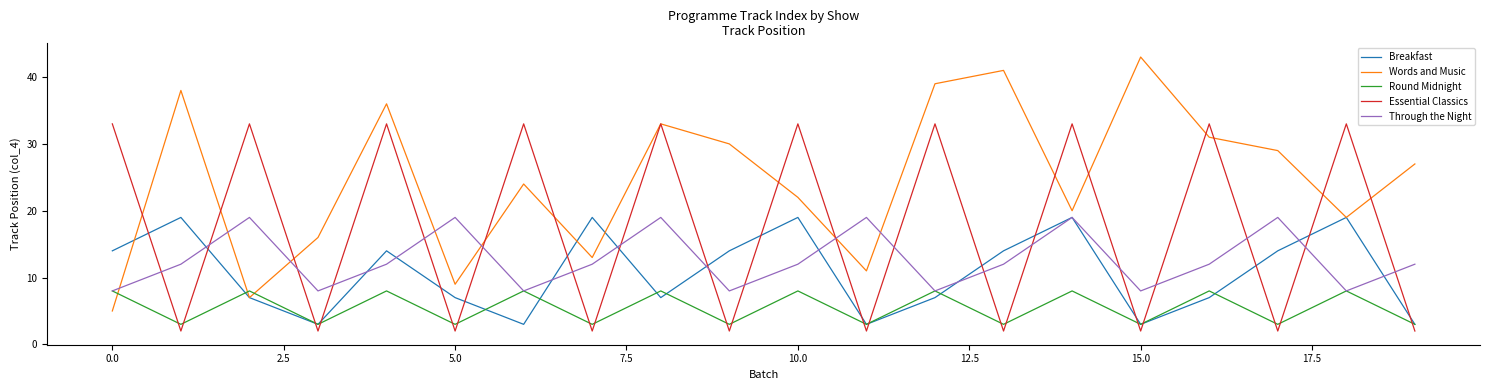

Reading right to left, what are all the values shown in this chart?

Breakfast: 3	19	14	7	3	19	14	7	3	19	14	7	19	3	7	14	3	7	19	14
Words and Music: 27	19	29	31	43	20	41	39	11	22	30	33	13	24	9	36	16	7	38	5
Round Midnight: 3	8	3	8	3	8	3	8	3	8	3	8	3	8	3	8	3	8	3	8
Essential Classics: 2	33	2	33	2	33	2	33	2	33	2	33	2	33	2	33	2	33	2	33
Through the Night: 12	8	19	12	8	19	12	8	19	12	8	19	12	8	19	12	8	19	12	8